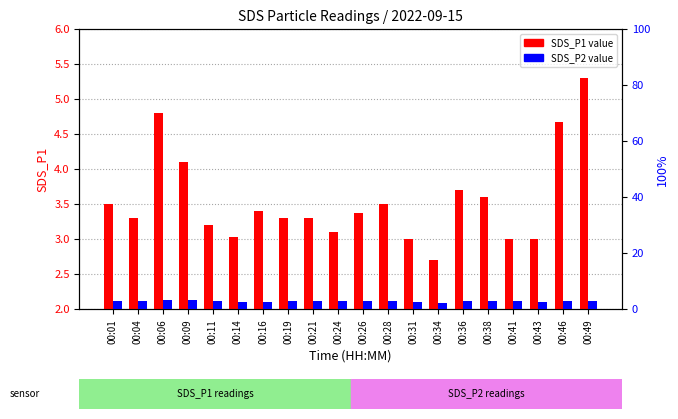

How many values in the SDS_P1 series exceed 3?

16